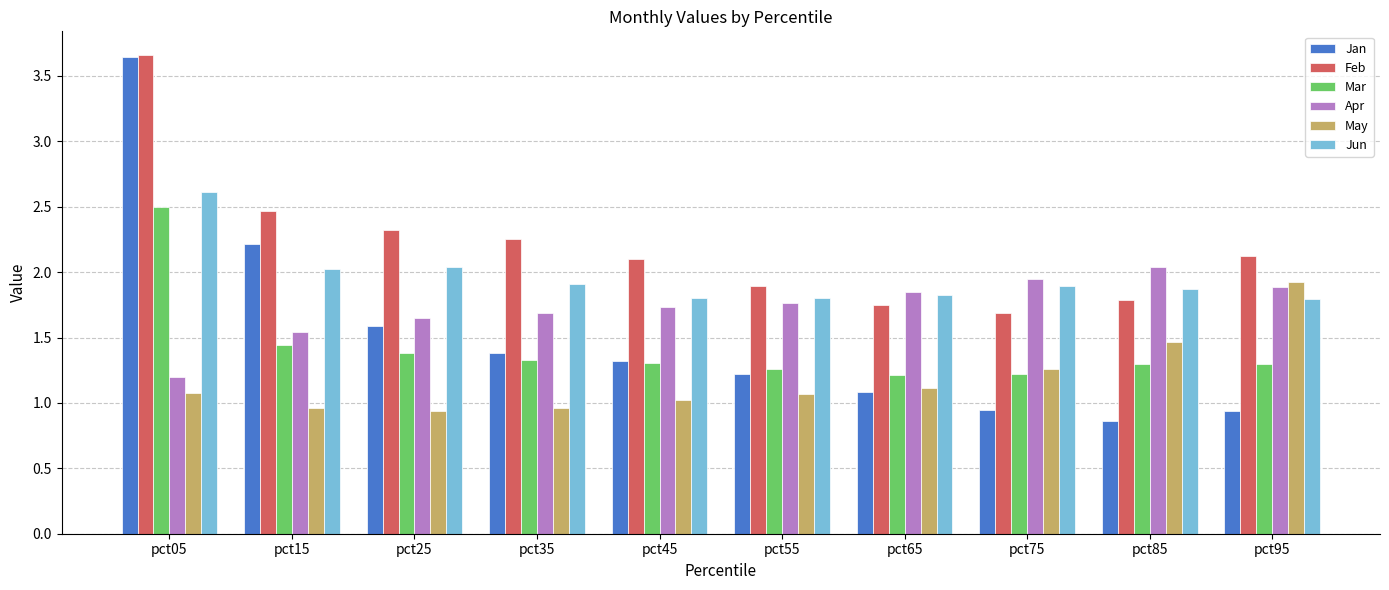

What is the minimum value for Mar?

1.2